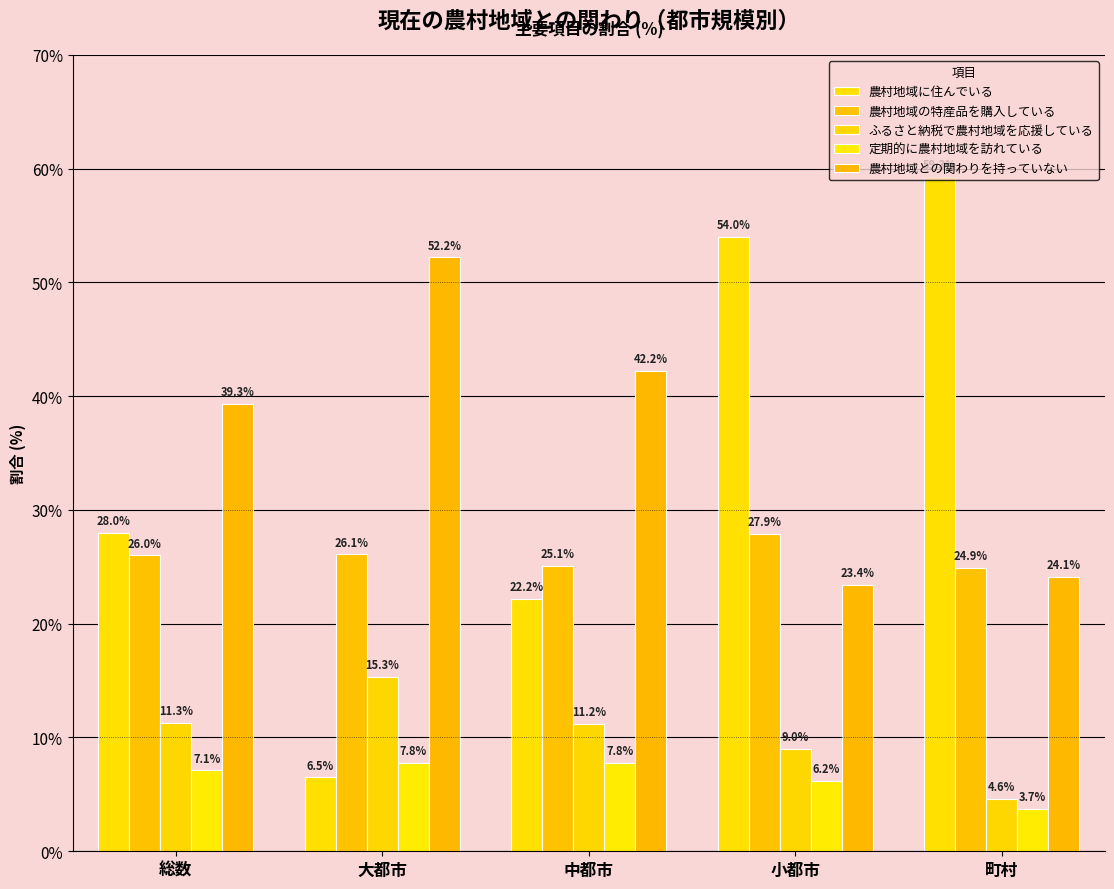

How many data points in ふるさと納税で農村地域を応援している are less than 11?

2